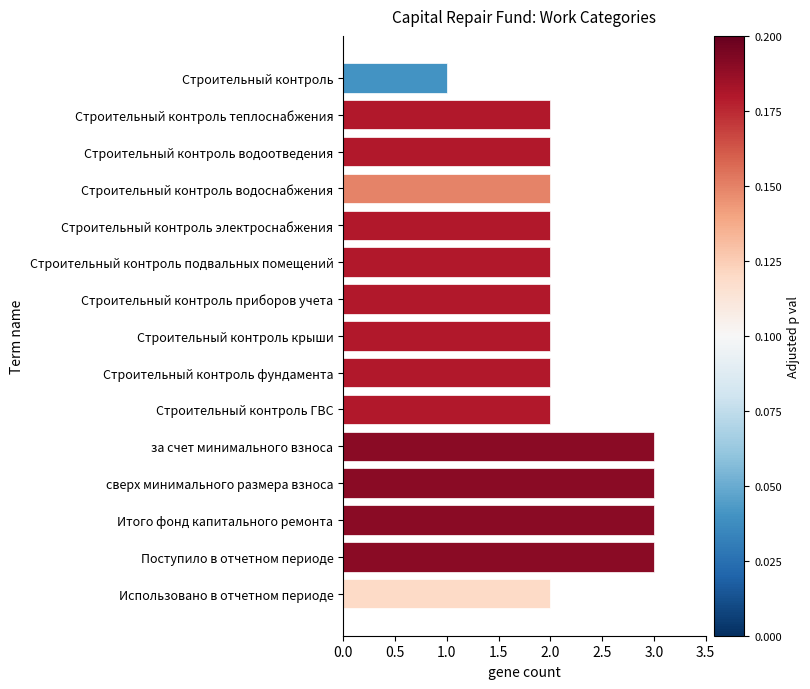

What is the sum of the values at Строительный контроль приборов учета and Строительный контроль подвальных помещений?

4